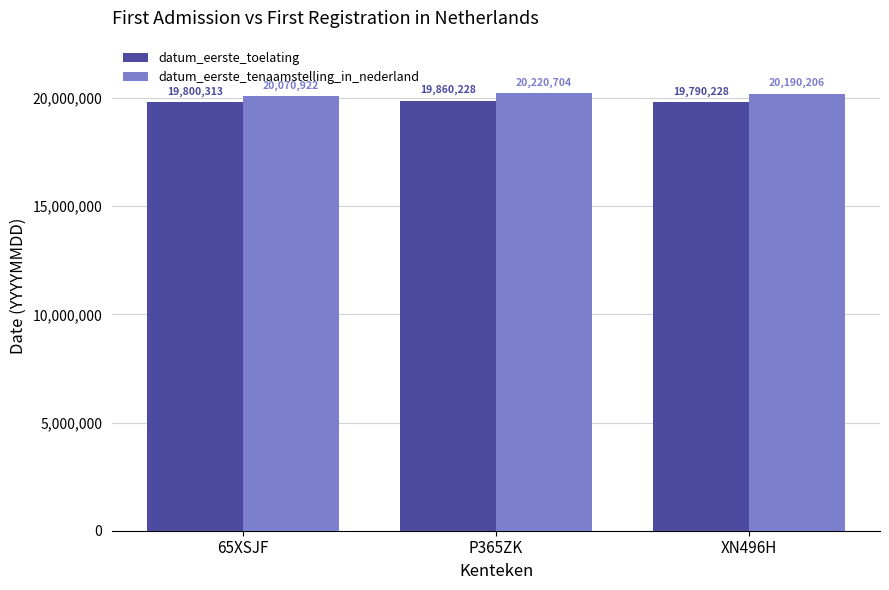

At 65XSJF, list the series in order from smallest to largest.

datum_eerste_toelating, datum_eerste_tenaamstelling_in_nederland